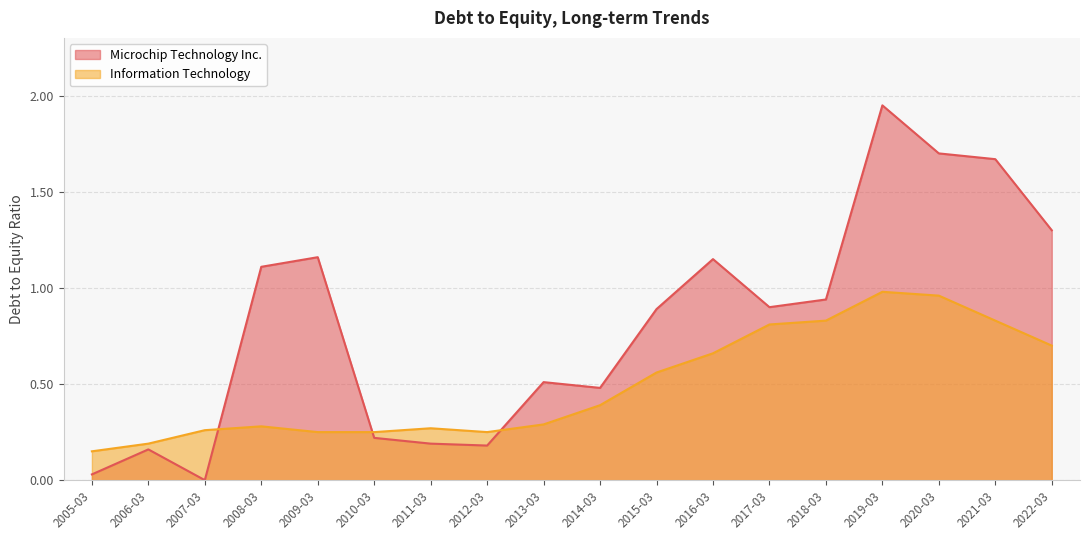

Reading right to left, extract all data points from this chart.

Microchip Technology Inc.: 2022-03=1.3	2021-03=1.7	2020-03=1.7	2019-03=1.9	2018-03=0.9	2017-03=0.9	2016-03=1.1	2015-03=0.9	2014-03=0.5	2013-03=0.5	2012-03=0.2	2011-03=0.2	2010-03=0.2	2009-03=1.2	2008-03=1.1	2007-03=0.0	2006-03=0.2	2005-03=0.0
Information Technology: 2022-03=0.7	2021-03=0.8	2020-03=1.0	2019-03=1.0	2018-03=0.8	2017-03=0.8	2016-03=0.7	2015-03=0.6	2014-03=0.4	2013-03=0.3	2012-03=0.2	2011-03=0.3	2010-03=0.2	2009-03=0.2	2008-03=0.3	2007-03=0.3	2006-03=0.2	2005-03=0.1